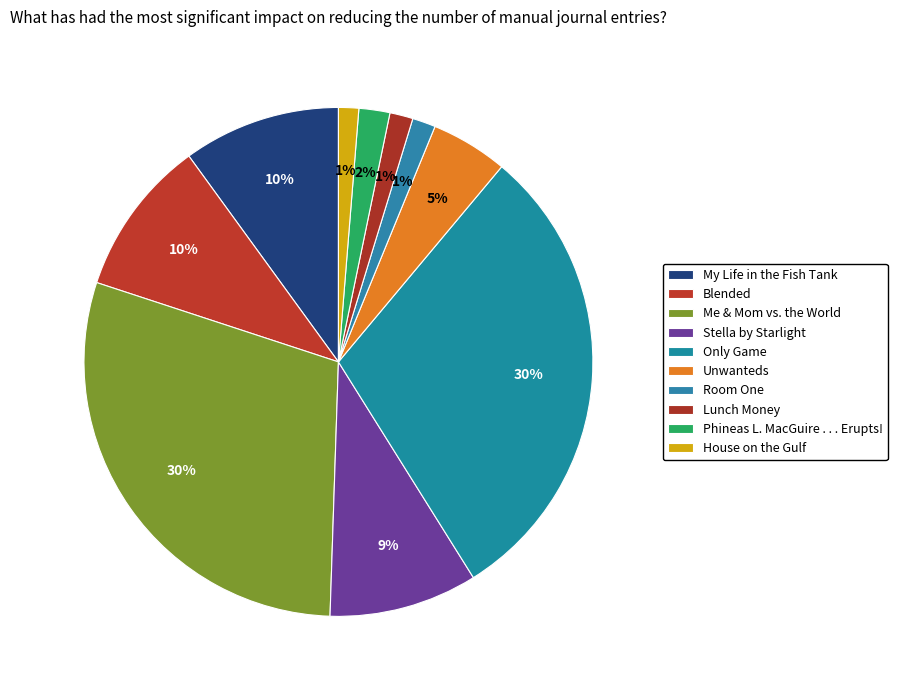

Count the number of slices in the pie.

10